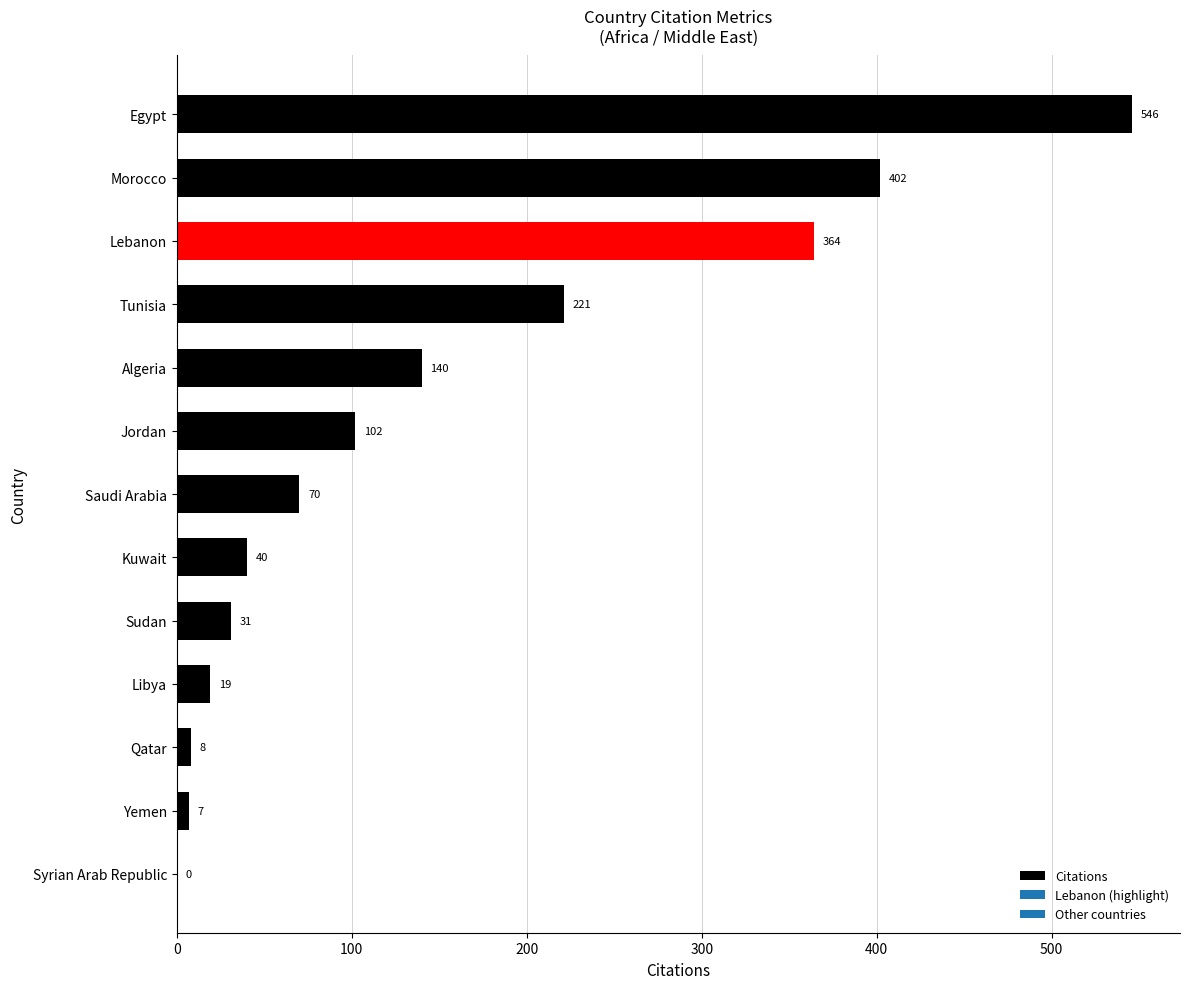

True or false: the data shows 137 at Jordan.

False